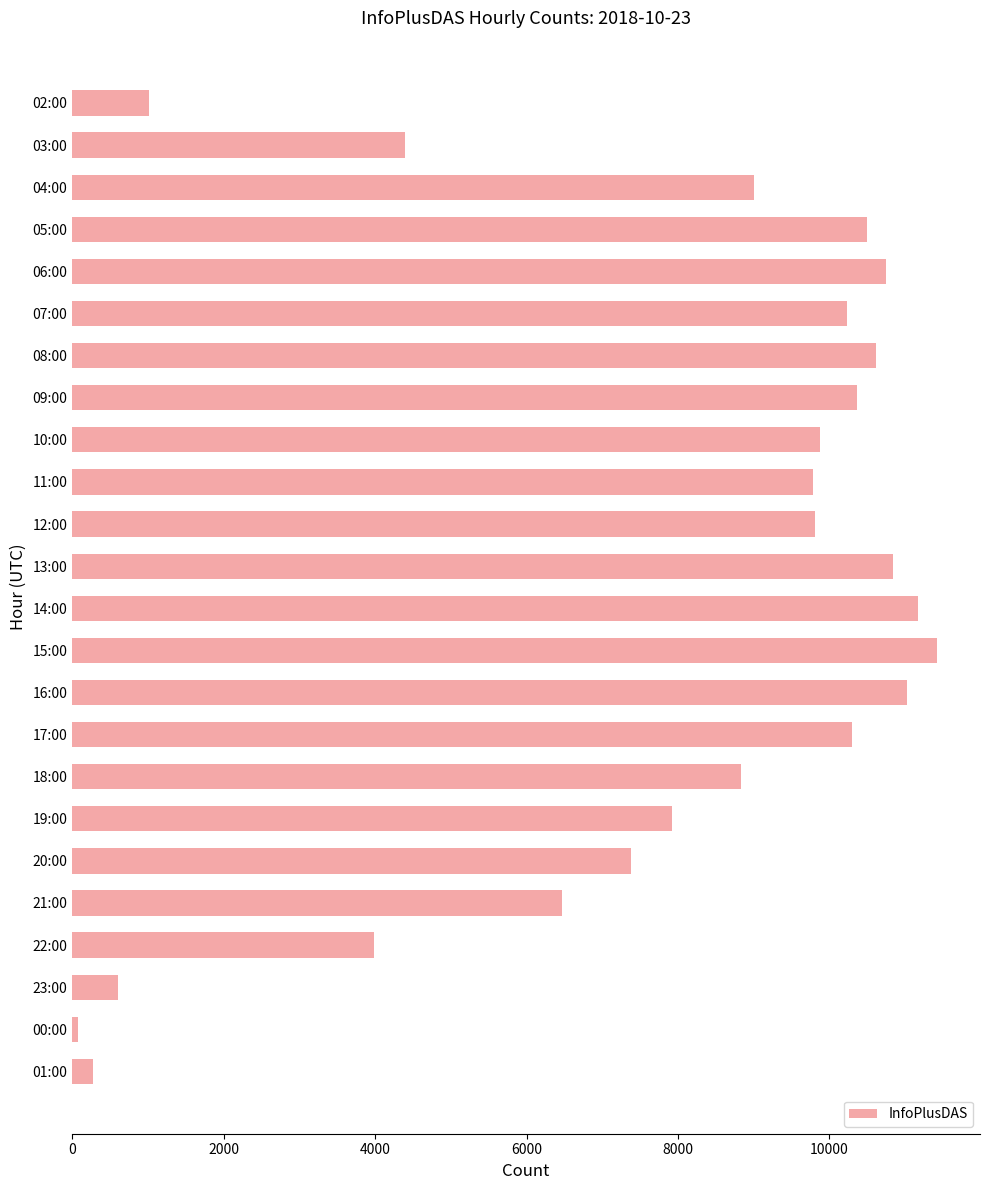

What is the average value?

7776